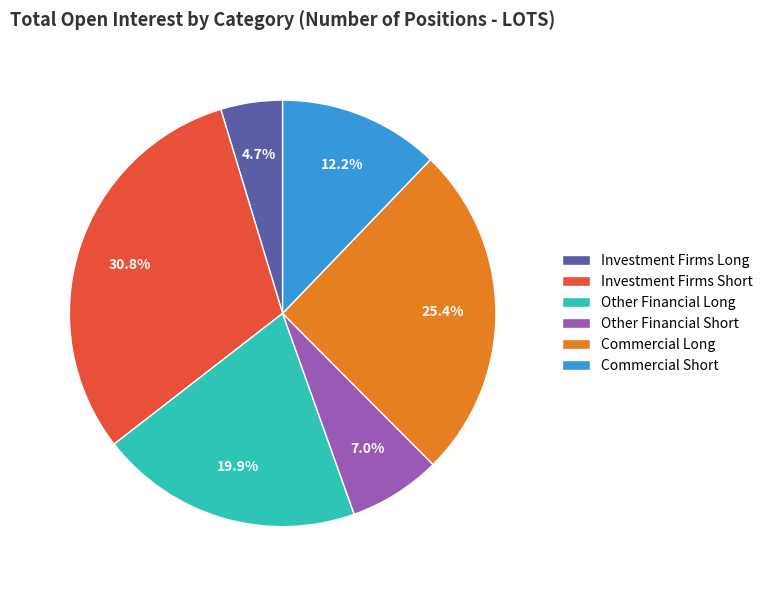

Do Other Financial Long and Commercial Short together represent more than half of the pie?

No